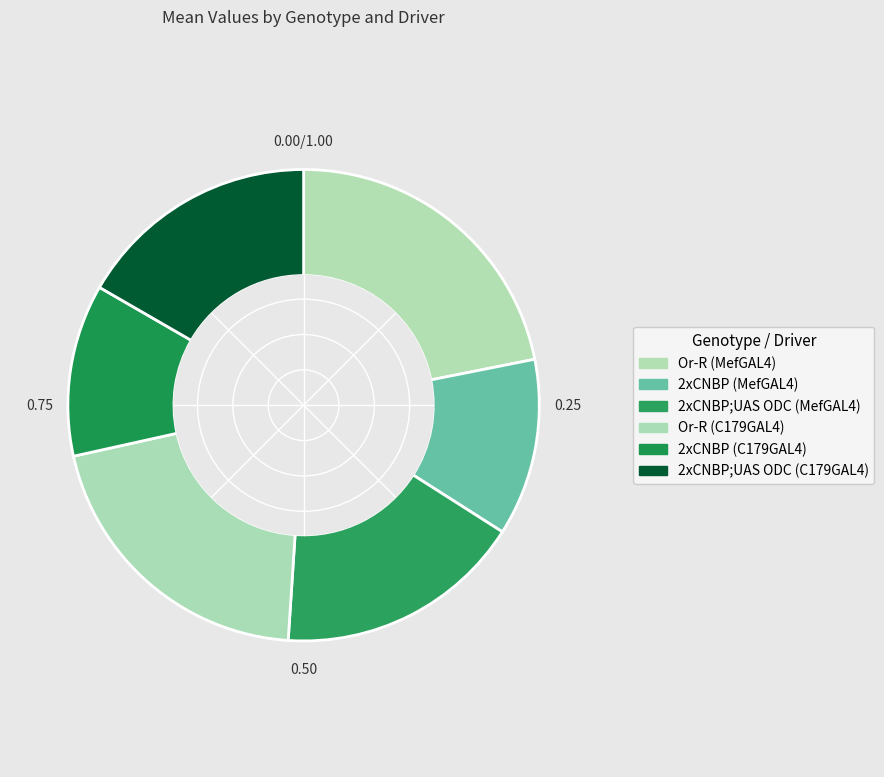

Is the sum of 2xCNBP;UAS ODC (C179GAL4) and Or-R (C179GAL4) greater than half?

No